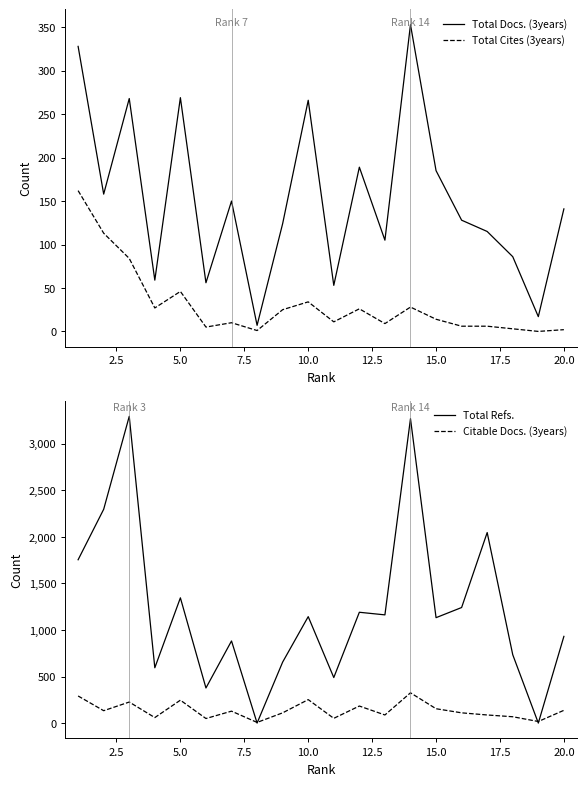

Count the number of data series in this chart.

4